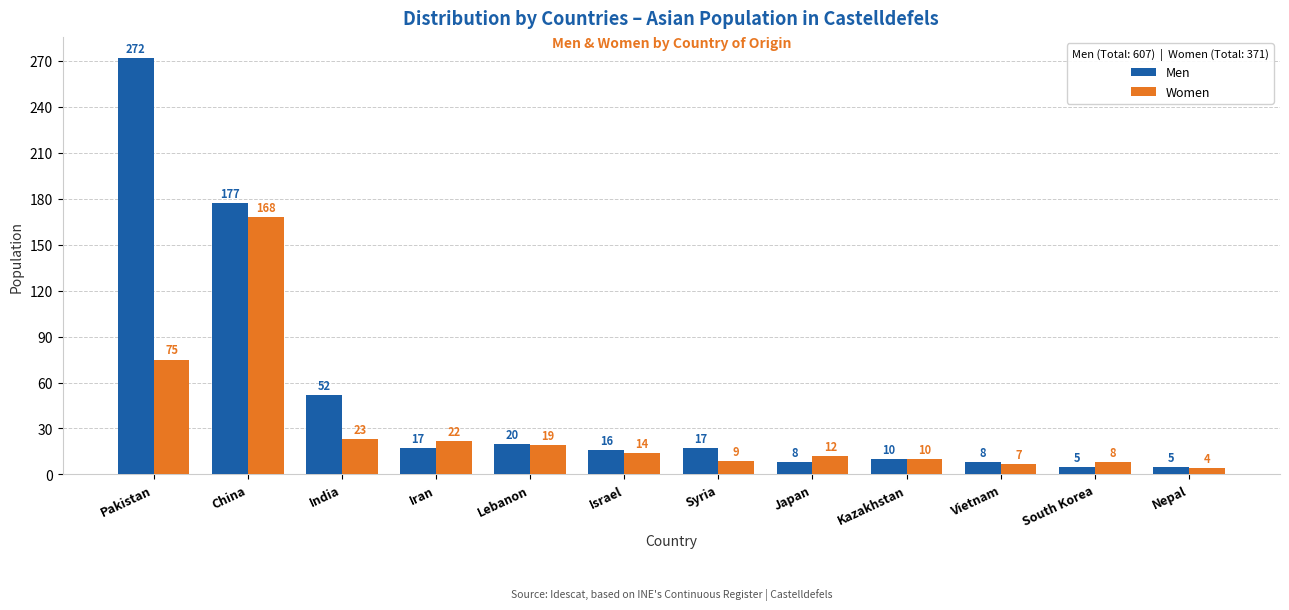

What is the label of the 9th bar from the left?

Kazakhstan